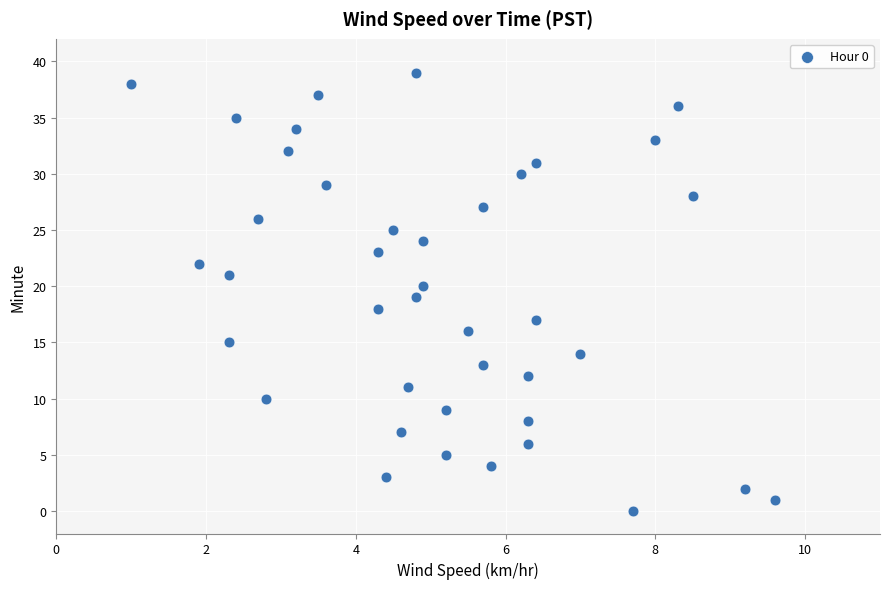

What is the range of Y values (max minus min)?

39